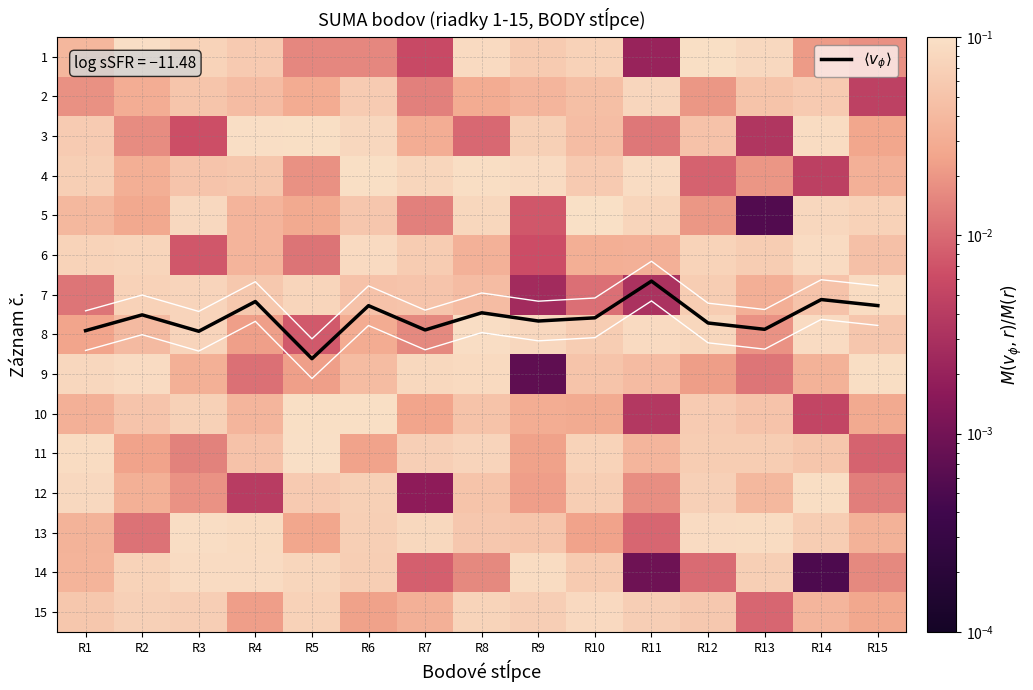

At which category is the sum across all series the highest?

R5